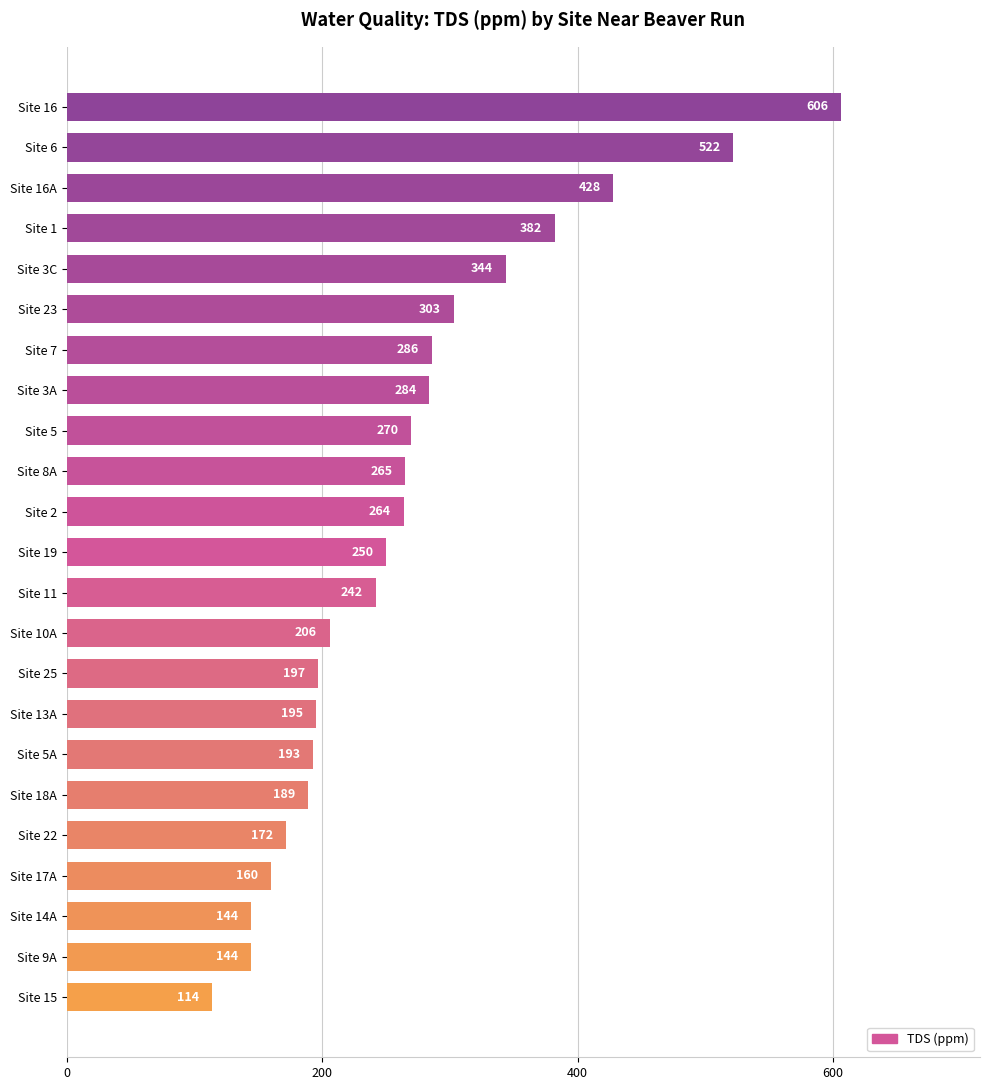

The value at Site 18A is 189. True or false?

True